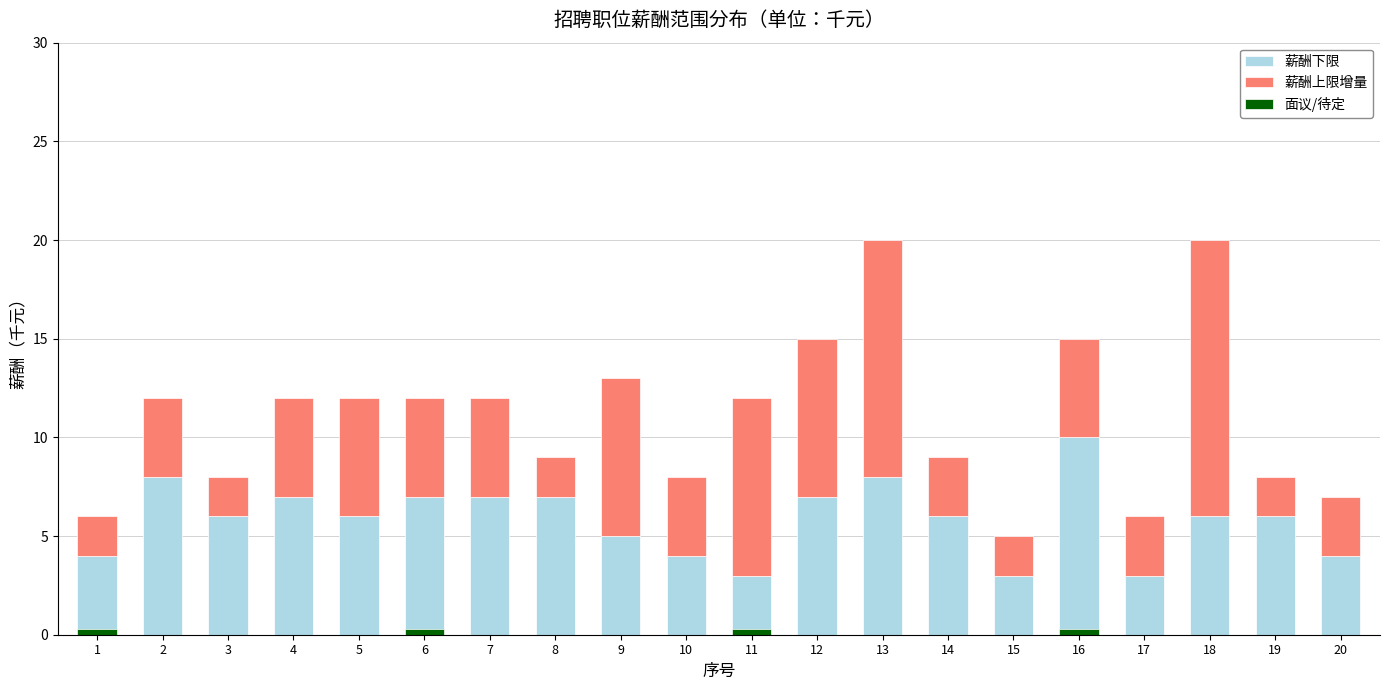

At how many categories does at least one series exceed 8?

4